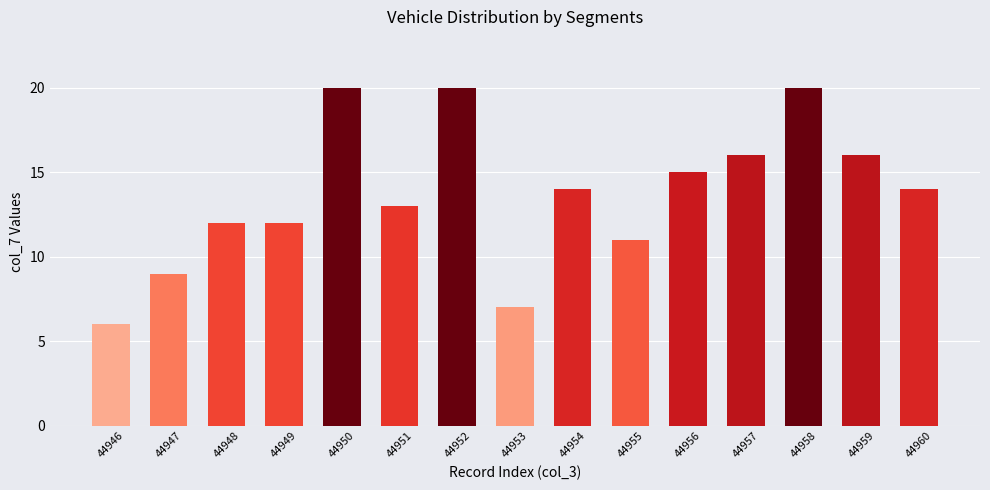

How many data points does each series have?

15